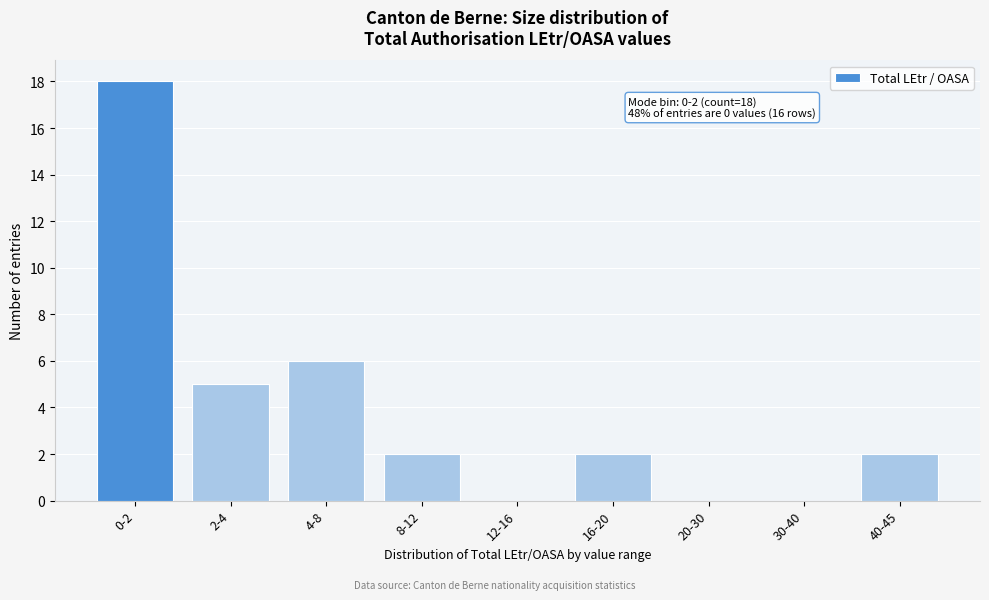

Reading left to right, transcribe all the data shown in this chart.

0-2=18	2-4=5	4-8=6	8-12=2	12-16=0	16-20=2	20-30=0	30-40=0	40-45=2